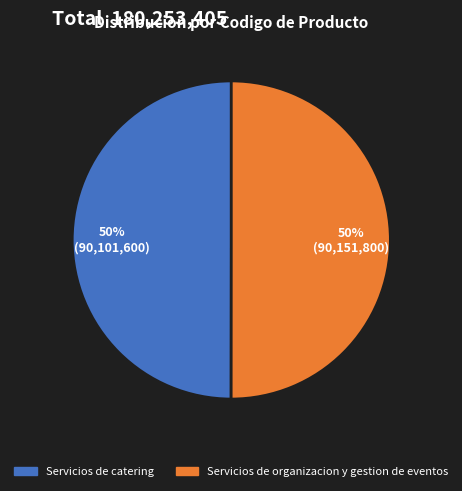

To the nearest percent, what is the average slice percentage?

50%